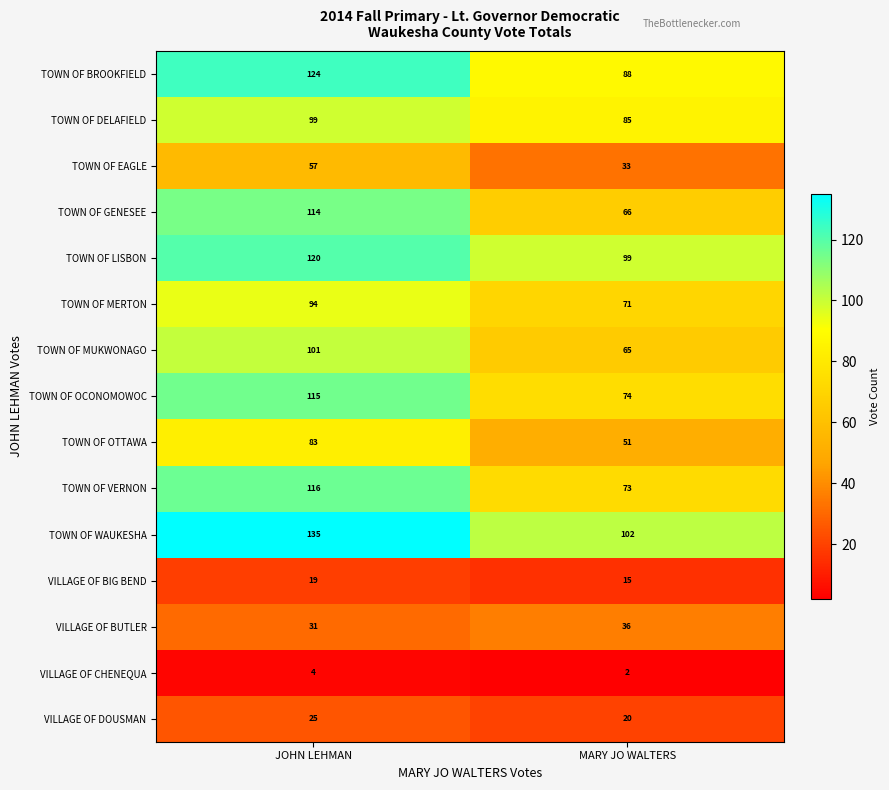

At which category is the sum across all series the highest?

JOHN LEHMAN